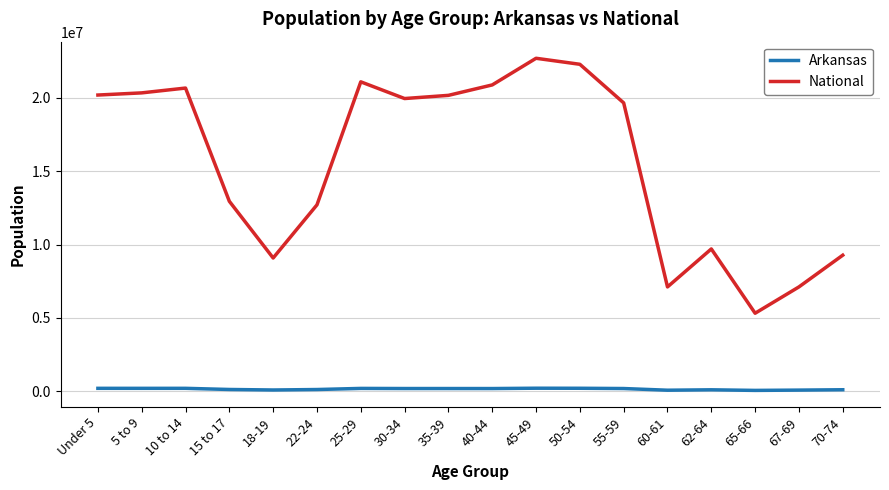

Is the value of Arkansas at 30-34 greater than the value of National at 55-59?

No